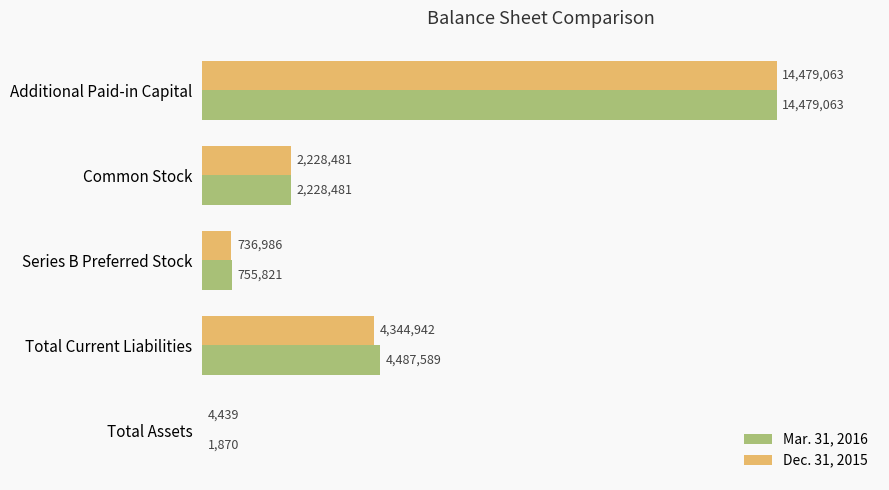

What are all the series names shown in the legend?

Mar. 31, 2016, Dec. 31, 2015